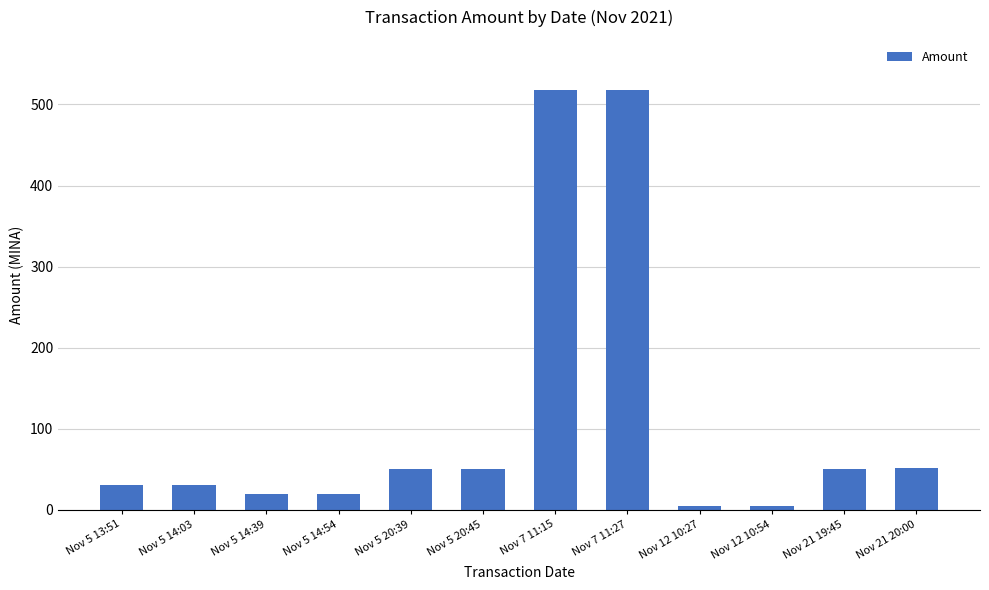

What is the label of the 9th bar from the left?

Nov 12 10:27